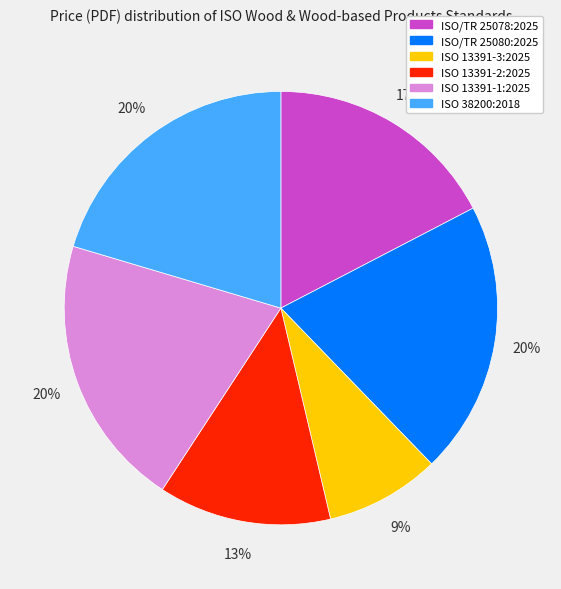

To the nearest percent, what is the average slice percentage?

17%